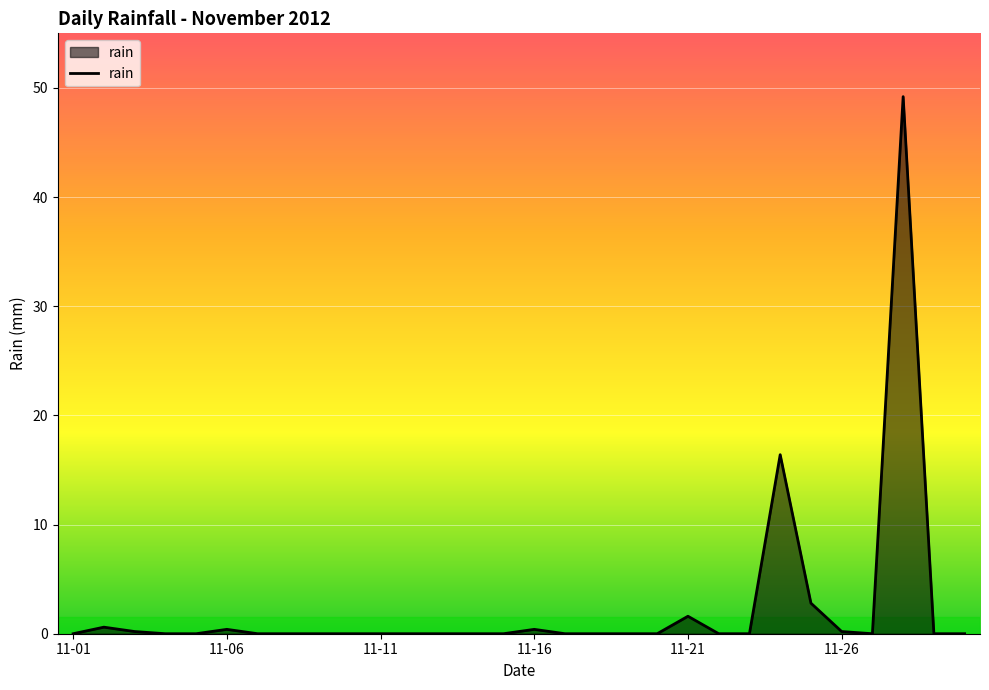

What is the difference between the maximum and minimum values?

49.2